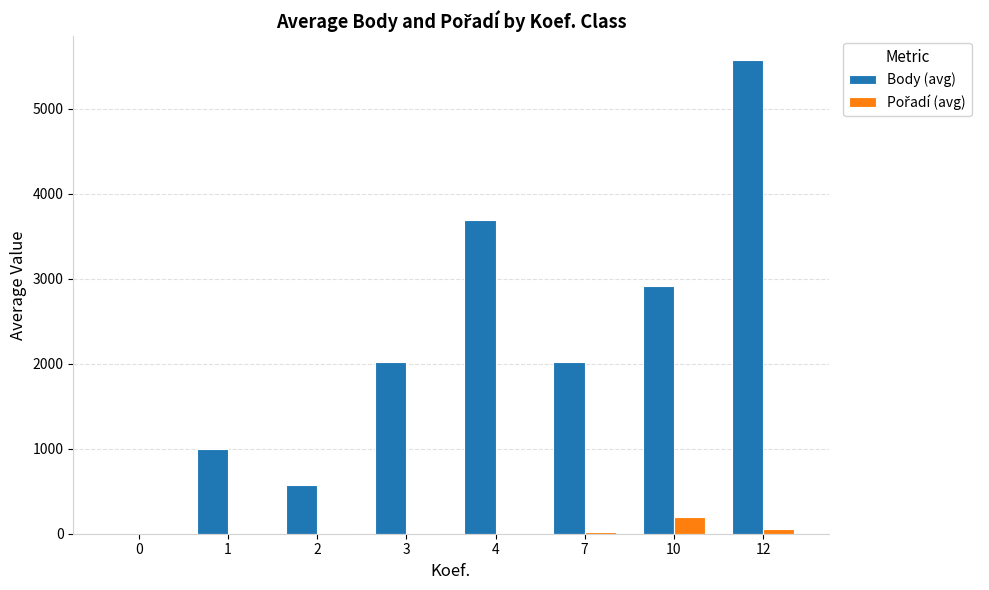

How many positive values does the Body (avg) series have?

7